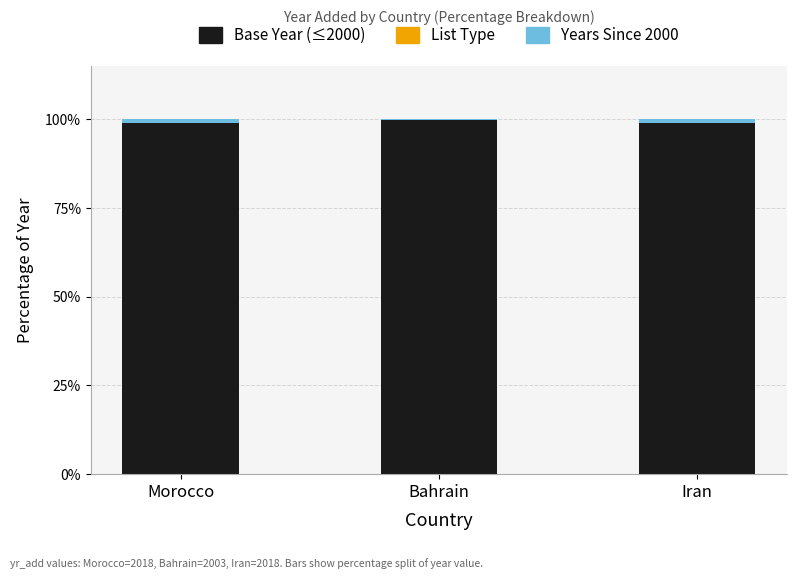

What is the sum of all Base Year (≤2000) values?

298.1